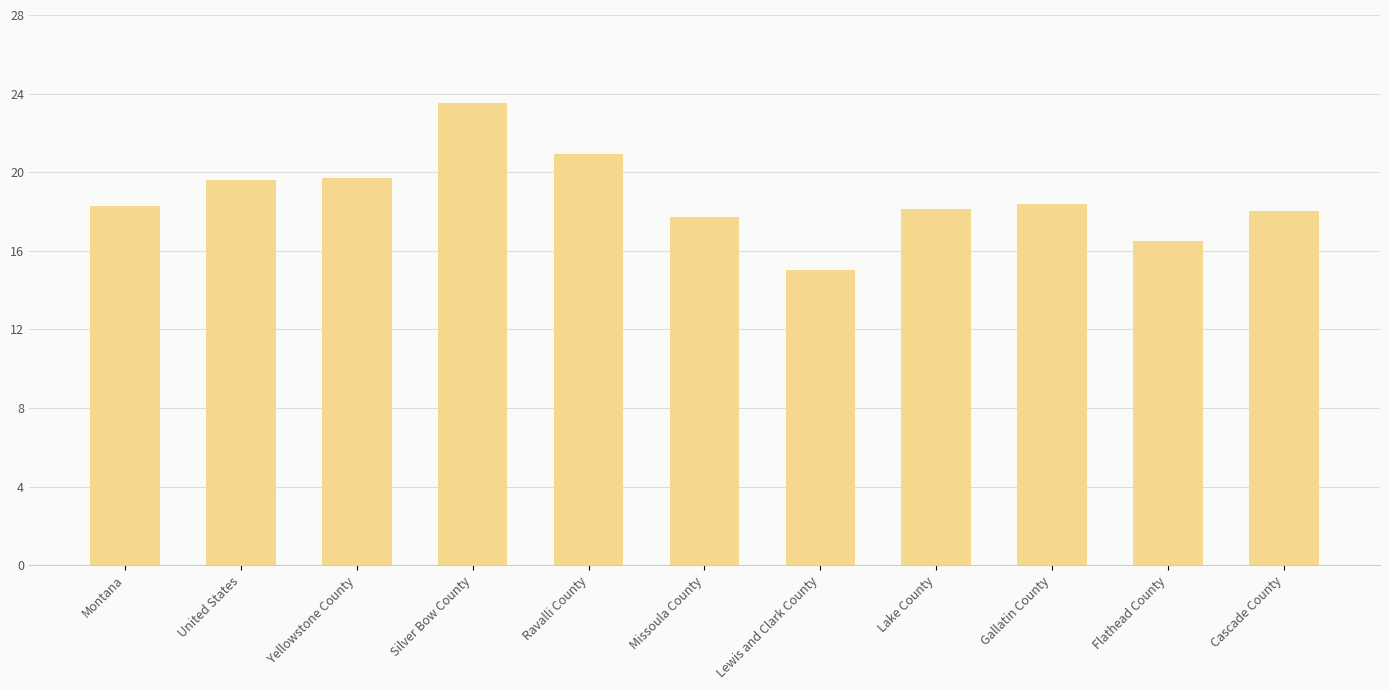

What is the difference between the values at Cascade County and Flathead County?

1.5